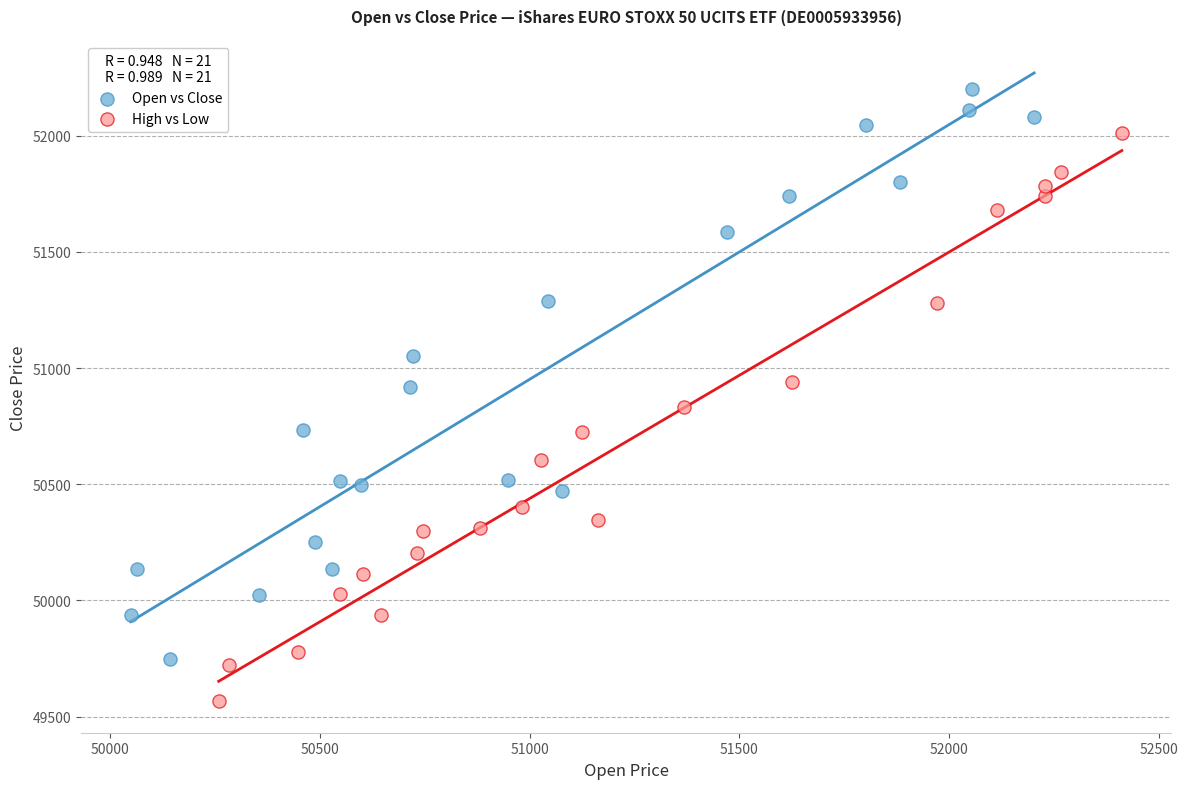

Which series reaches the maximum Y coordinate?

Open vs Close